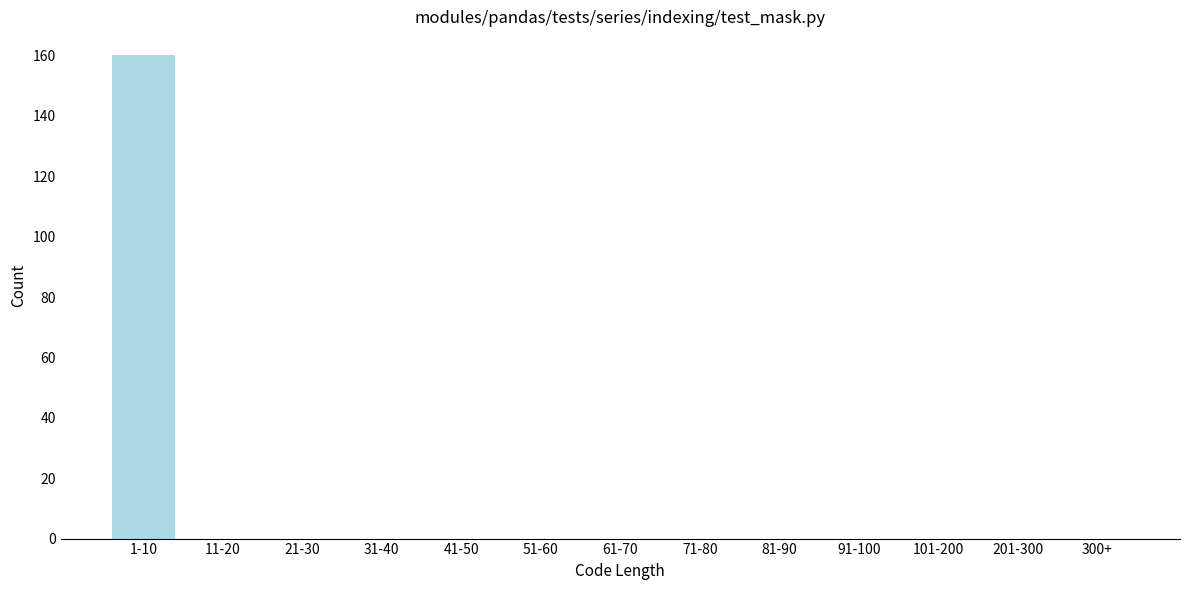

Reading left to right, transcribe all the data shown in this chart.

1-10=160	11-20=0	21-30=0	31-40=0	41-50=0	51-60=0	61-70=0	71-80=0	81-90=0	91-100=0	101-200=0	201-300=0	300+=0